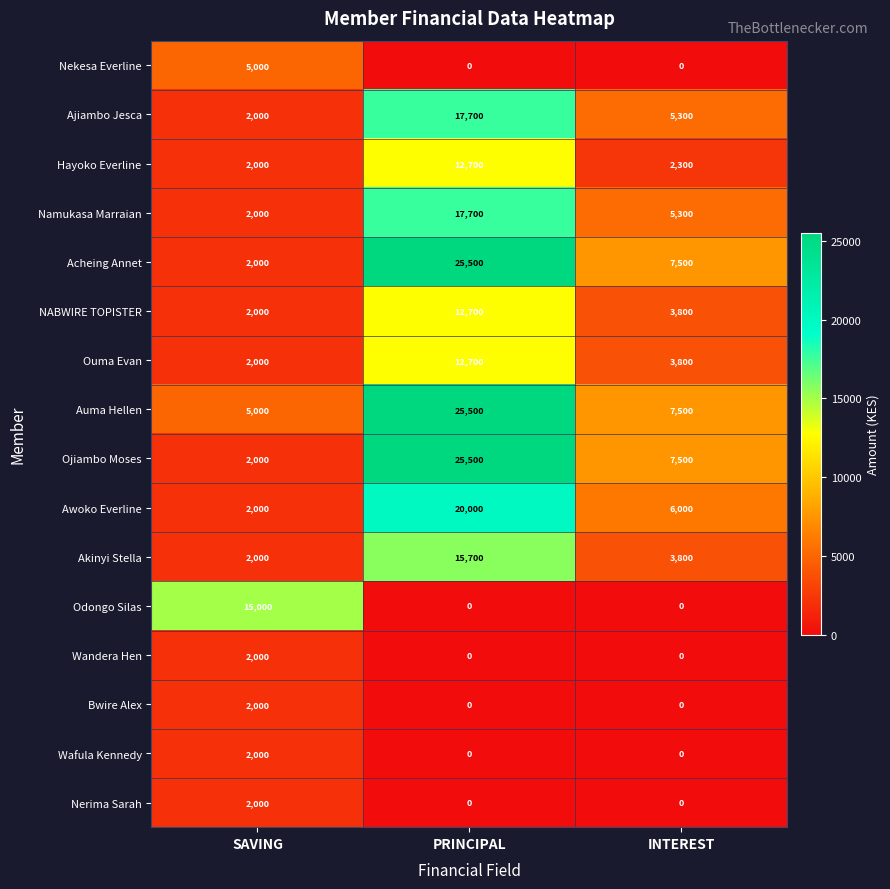

At which category is the sum across all series the highest?

PRINCIPAL